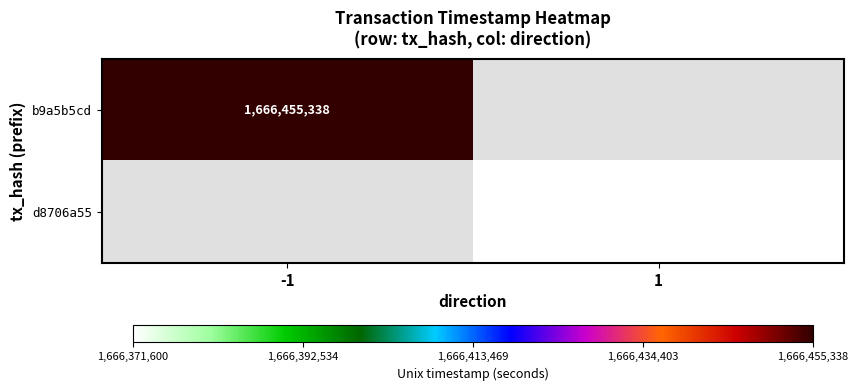

How many distinct data groups are displayed?

2